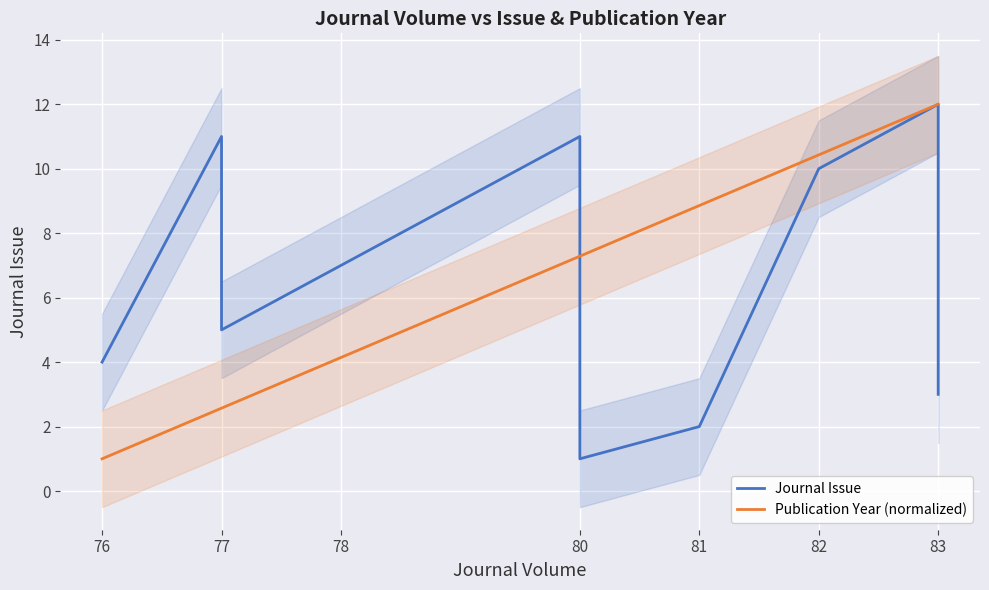

What position from the left is 83?

7